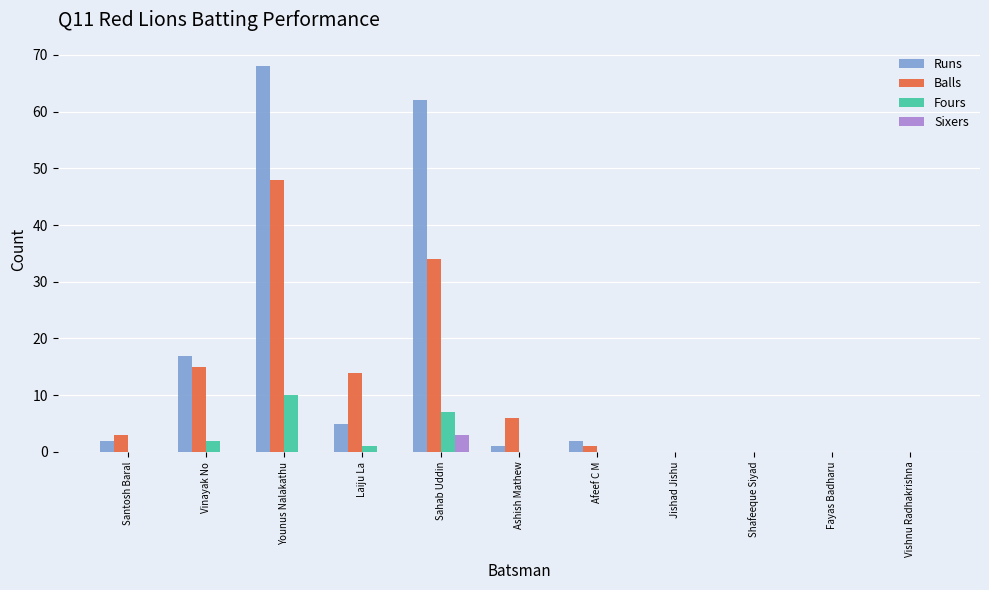

What value does the Runs series have at Younus Nalakathu?

68